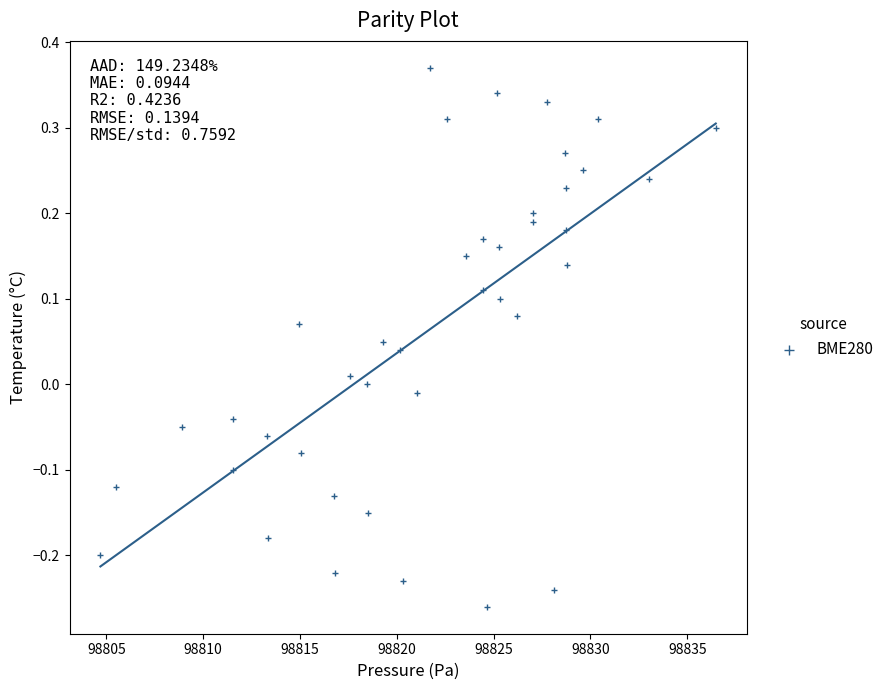

What is the range of X values (max minus min)?

31.8